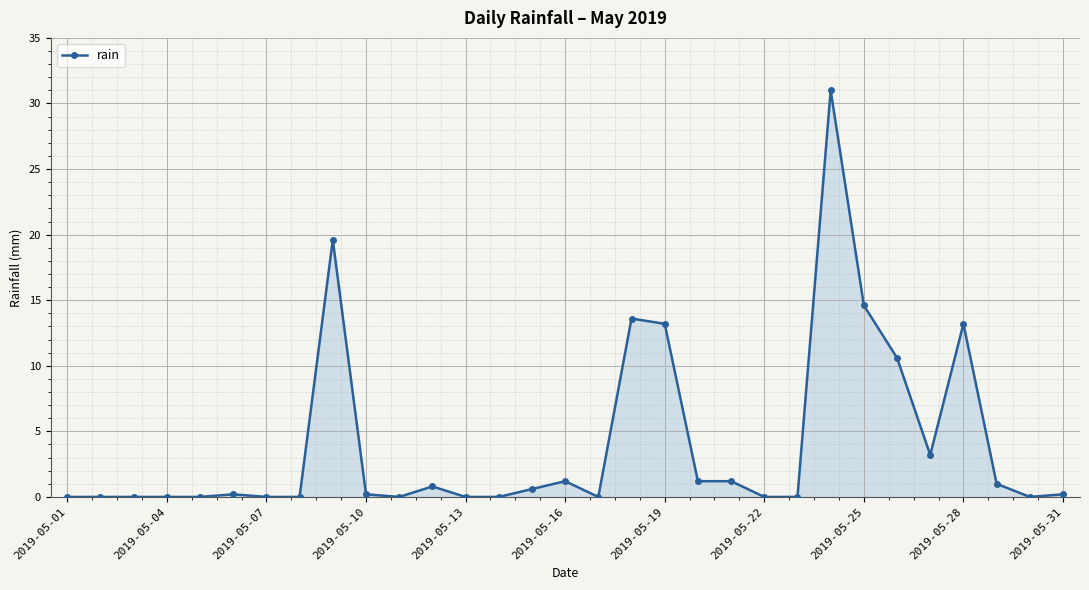

True or false: the data has more than 1 interior local peaks.

True